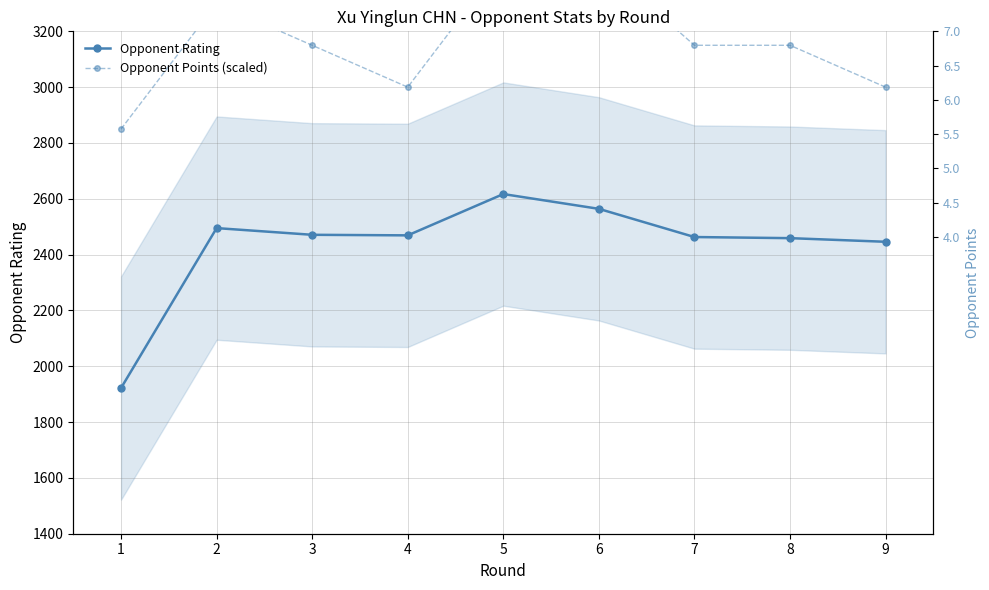

What is the spread (max minus min) of values at 8?

691